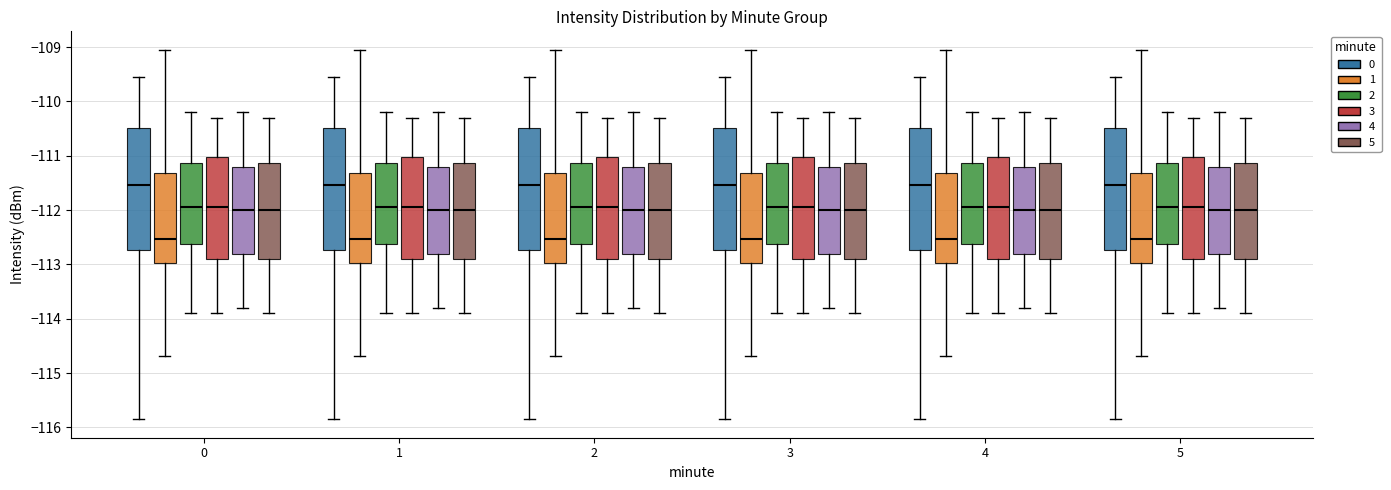

Reading left to right, transcribe this box plot: for each box, give where its median line is, the range the box spans, and where its two whiskers end, as read against the y-axis. The values are not printed on the chart, so give them approximately, as read against the axis.

0 (0): median -111.5, box -112.7 to -110.5, whiskers -115.8 to -109.5
0 (1): median -112.5, box -113.0 to -111.3, whiskers -114.7 to -109.0
0 (2): median -111.9, box -112.6 to -111.1, whiskers -113.9 to -110.2
0 (3): median -111.9, box -112.9 to -111.0, whiskers -113.9 to -110.3
0 (4): median -112.0, box -112.8 to -111.2, whiskers -113.8 to -110.2
0 (5): median -112.0, box -112.9 to -111.1, whiskers -113.9 to -110.3
1 (0): median -111.5, box -112.7 to -110.5, whiskers -115.8 to -109.5
1 (1): median -112.5, box -113.0 to -111.3, whiskers -114.7 to -109.0
1 (2): median -111.9, box -112.6 to -111.1, whiskers -113.9 to -110.2
1 (3): median -111.9, box -112.9 to -111.0, whiskers -113.9 to -110.3
1 (4): median -112.0, box -112.8 to -111.2, whiskers -113.8 to -110.2
1 (5): median -112.0, box -112.9 to -111.1, whiskers -113.9 to -110.3
2 (0): median -111.5, box -112.7 to -110.5, whiskers -115.8 to -109.5
2 (1): median -112.5, box -113.0 to -111.3, whiskers -114.7 to -109.0
2 (2): median -111.9, box -112.6 to -111.1, whiskers -113.9 to -110.2
2 (3): median -111.9, box -112.9 to -111.0, whiskers -113.9 to -110.3
2 (4): median -112.0, box -112.8 to -111.2, whiskers -113.8 to -110.2
2 (5): median -112.0, box -112.9 to -111.1, whiskers -113.9 to -110.3
3 (0): median -111.5, box -112.7 to -110.5, whiskers -115.8 to -109.5
3 (1): median -112.5, box -113.0 to -111.3, whiskers -114.7 to -109.0
3 (2): median -111.9, box -112.6 to -111.1, whiskers -113.9 to -110.2
3 (3): median -111.9, box -112.9 to -111.0, whiskers -113.9 to -110.3
3 (4): median -112.0, box -112.8 to -111.2, whiskers -113.8 to -110.2
3 (5): median -112.0, box -112.9 to -111.1, whiskers -113.9 to -110.3
4 (0): median -111.5, box -112.7 to -110.5, whiskers -115.8 to -109.5
4 (1): median -112.5, box -113.0 to -111.3, whiskers -114.7 to -109.0
4 (2): median -111.9, box -112.6 to -111.1, whiskers -113.9 to -110.2
4 (3): median -111.9, box -112.9 to -111.0, whiskers -113.9 to -110.3
4 (4): median -112.0, box -112.8 to -111.2, whiskers -113.8 to -110.2
4 (5): median -112.0, box -112.9 to -111.1, whiskers -113.9 to -110.3
5 (0): median -111.5, box -112.7 to -110.5, whiskers -115.8 to -109.5
5 (1): median -112.5, box -113.0 to -111.3, whiskers -114.7 to -109.0
5 (2): median -111.9, box -112.6 to -111.1, whiskers -113.9 to -110.2
5 (3): median -111.9, box -112.9 to -111.0, whiskers -113.9 to -110.3
5 (4): median -112.0, box -112.8 to -111.2, whiskers -113.8 to -110.2
5 (5): median -112.0, box -112.9 to -111.1, whiskers -113.9 to -110.3